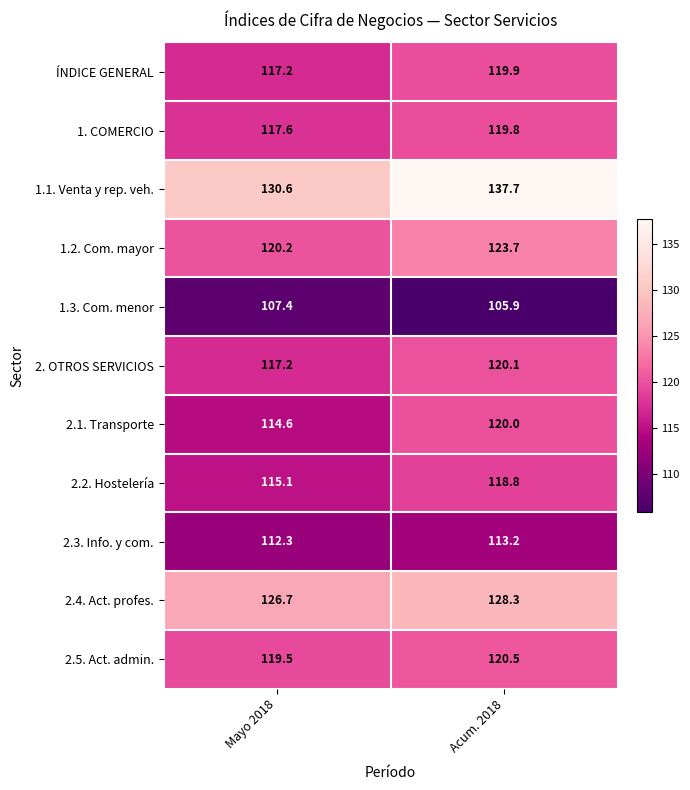

Where is 2.3. Info. y com. nearest to the value 112?

Mayo 2018